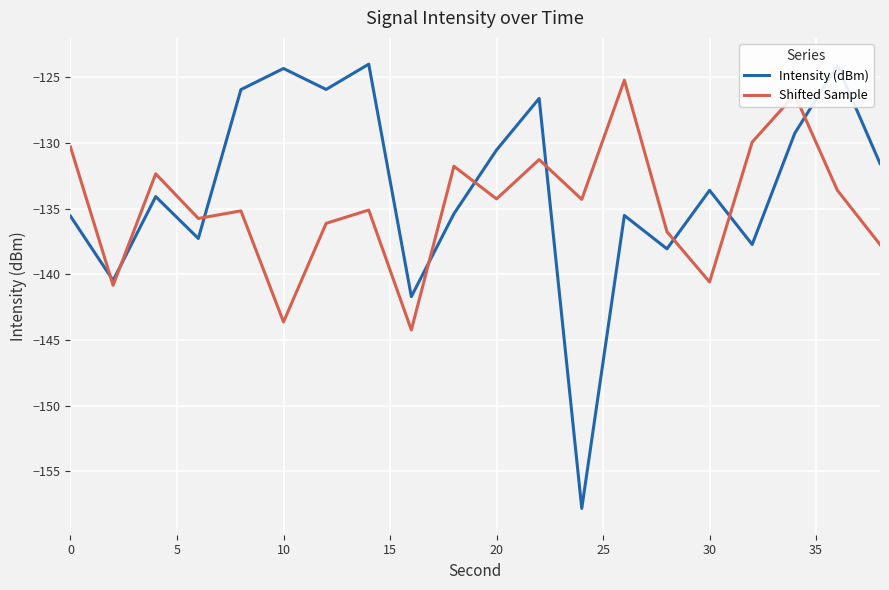

How many times do Intensity (dBm) and Shifted Sample cross each other?

9